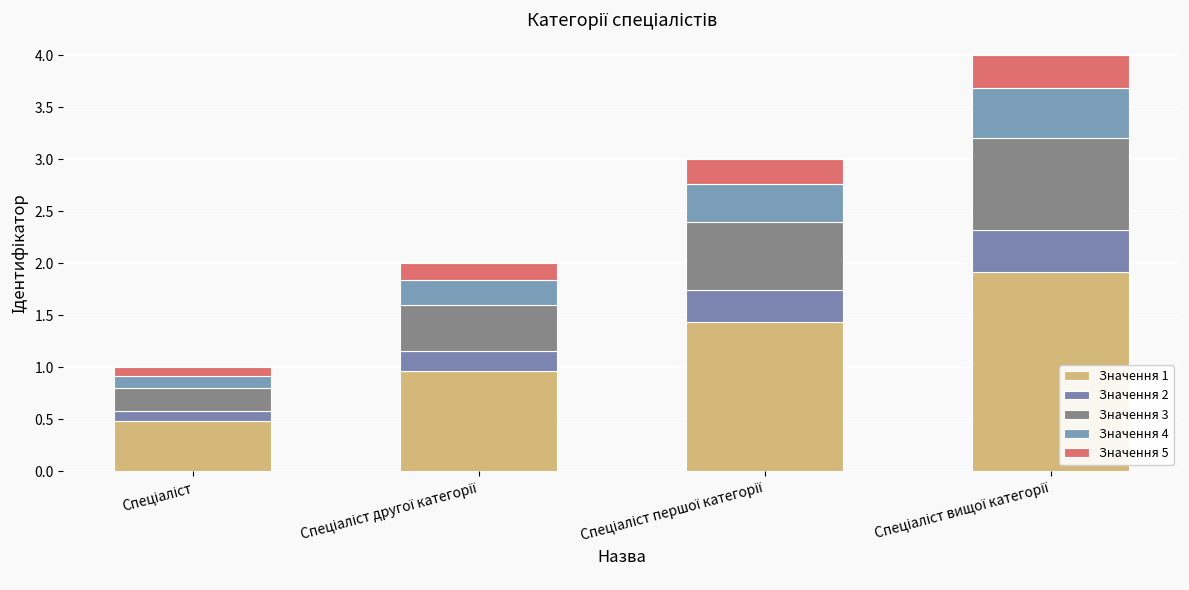

What is the total value across all series at Спеціаліст вищої категорії?

4.0